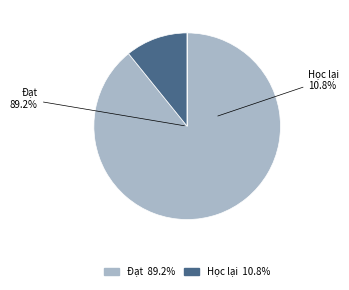

Combined, do Vắng thi and Đạt account for over 50%?

Yes